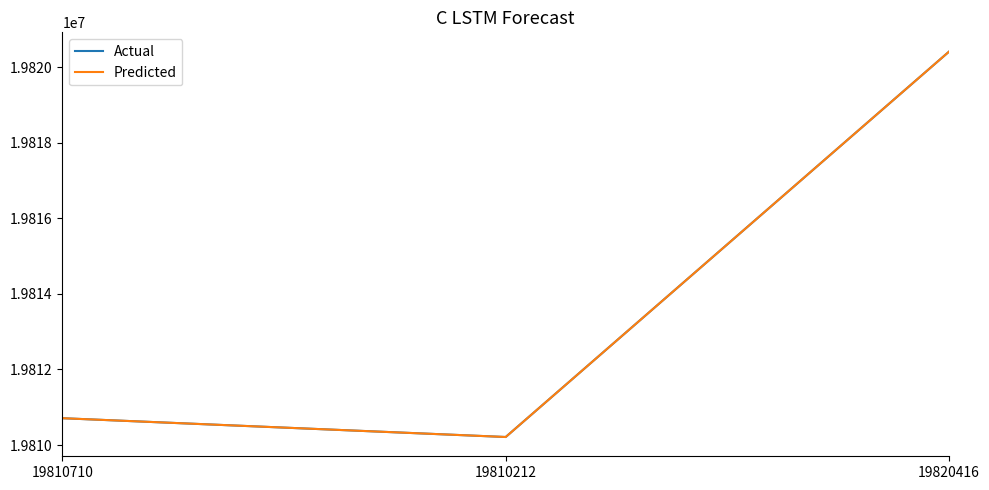

The Actual series shows 5326813 at 19810212. True or false?

False